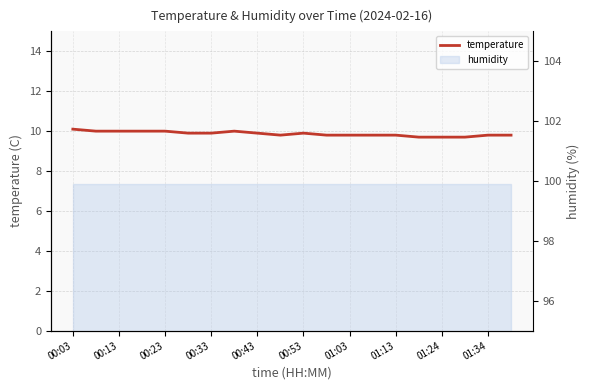

Is it true that the value at 00:33 is 9.9?

True